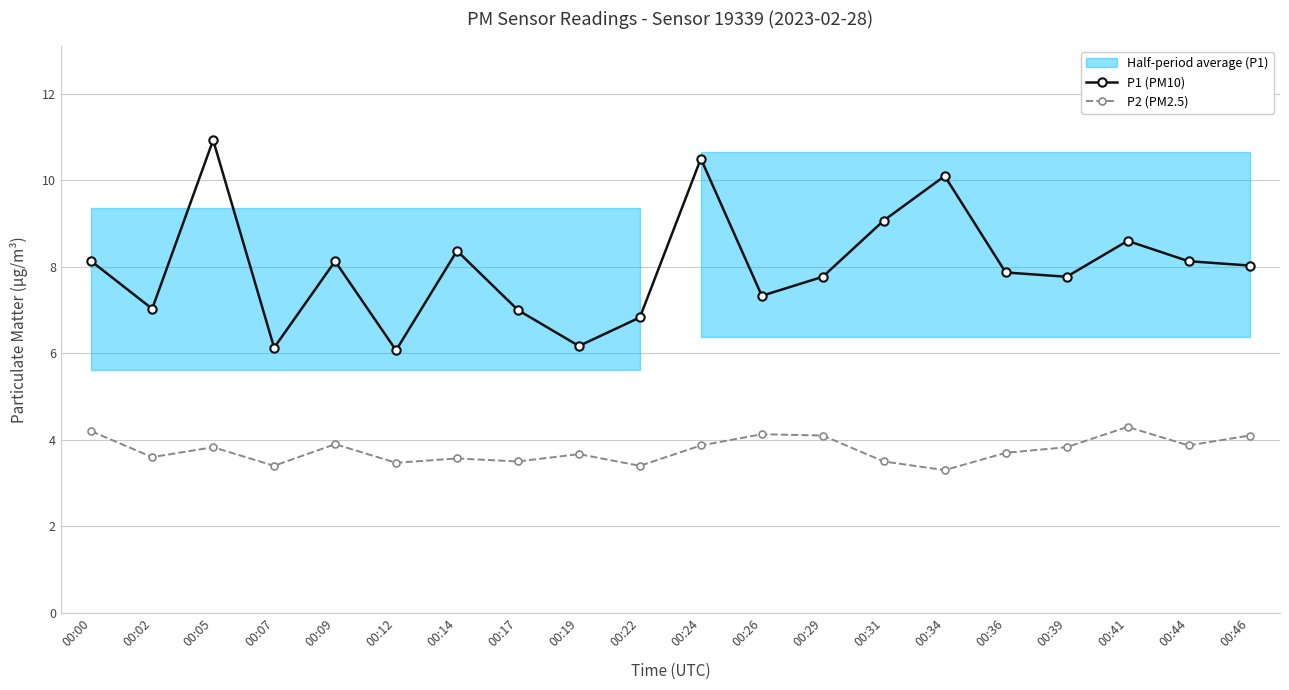

What is the value of the P1 (PM10) point at the 13th from the left?

7.8